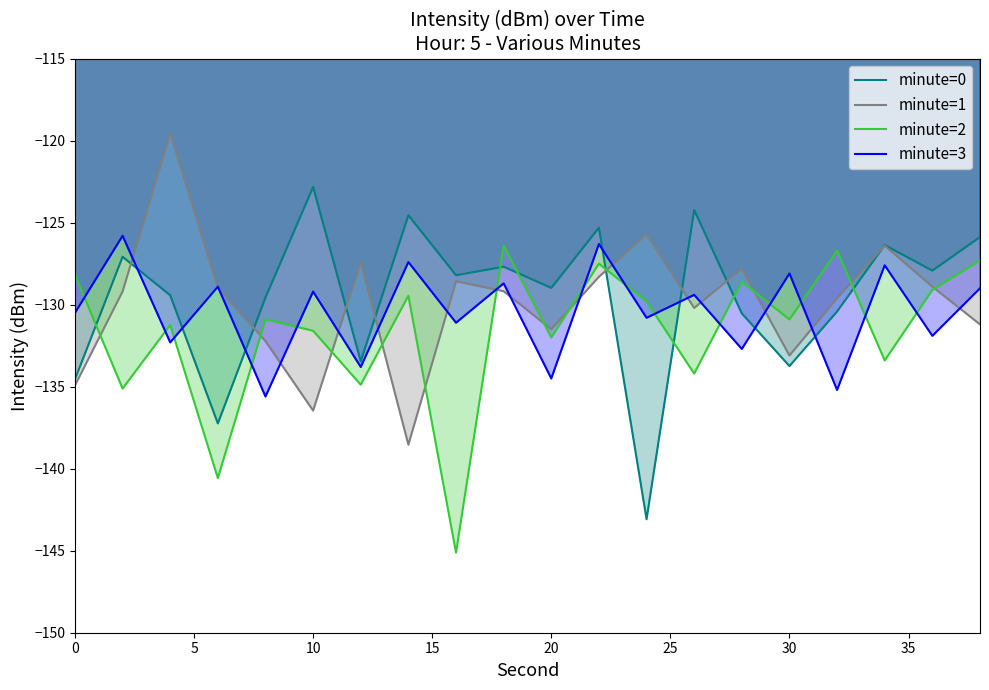

True or false: minute=1 has a value of -136.5 at 10.

True